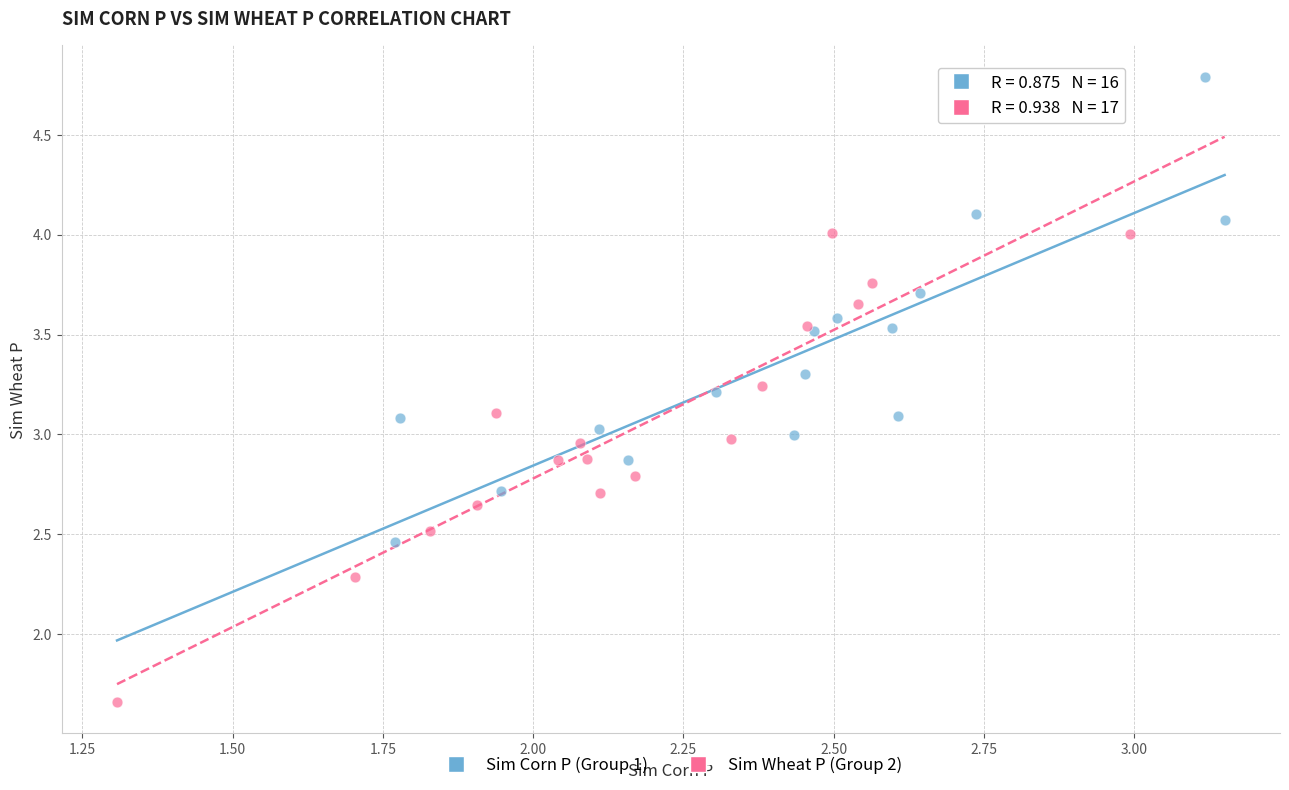

Which series contains the highest Y value?

Sim Corn P (Group 1)